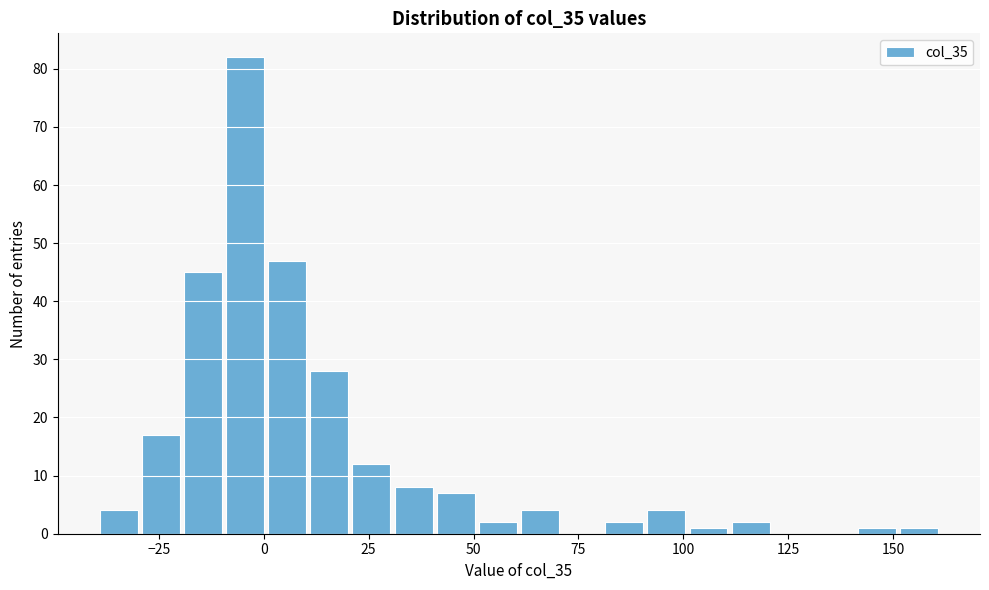

Read against the x-axis, roughly where is the centre of the tallest bar?

-5